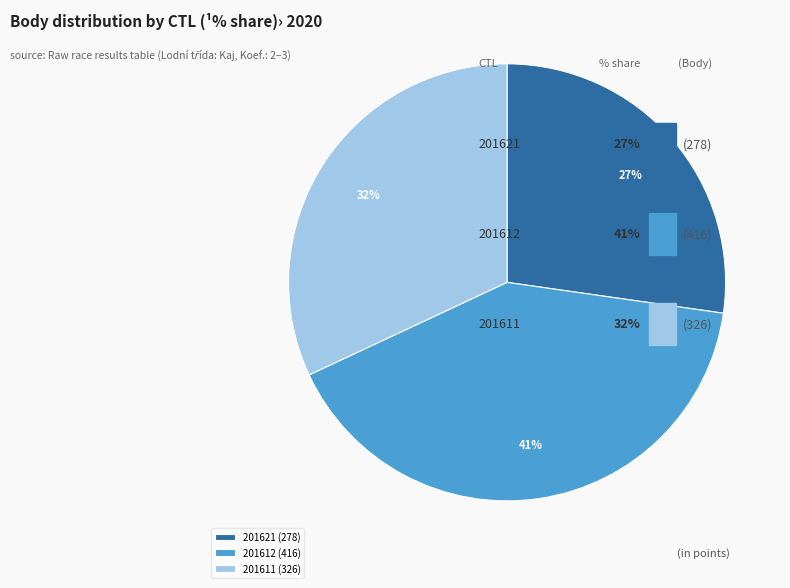

Rank the categories by value from highest to lowest.

201612, 201611, 201621